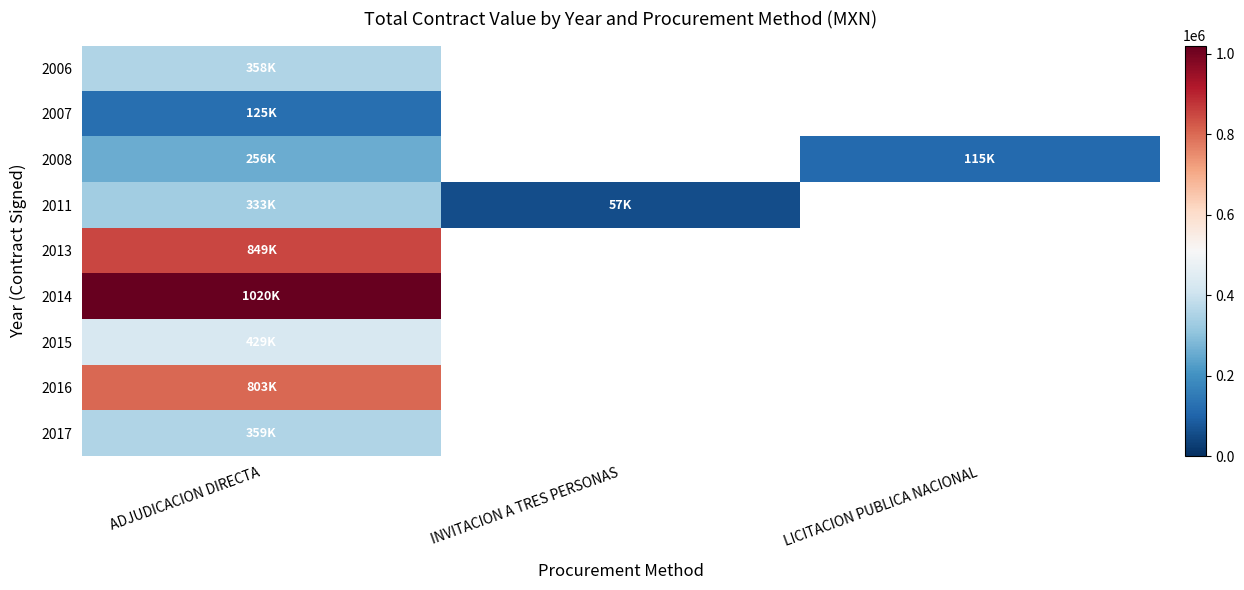

Which label corresponds to the smallest value in the chart?

INVITACION A TRES PERSONAS